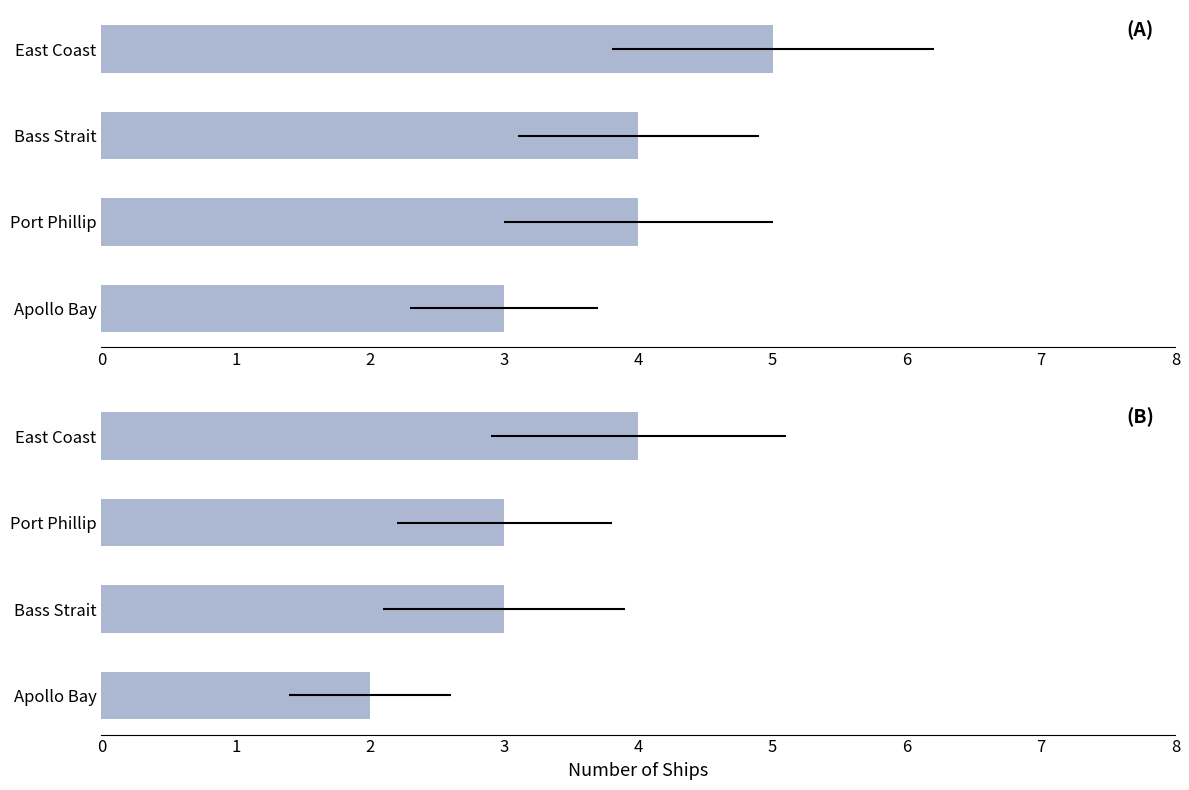

What is the difference between the values at Apollo Bay and Bass Strait?

1